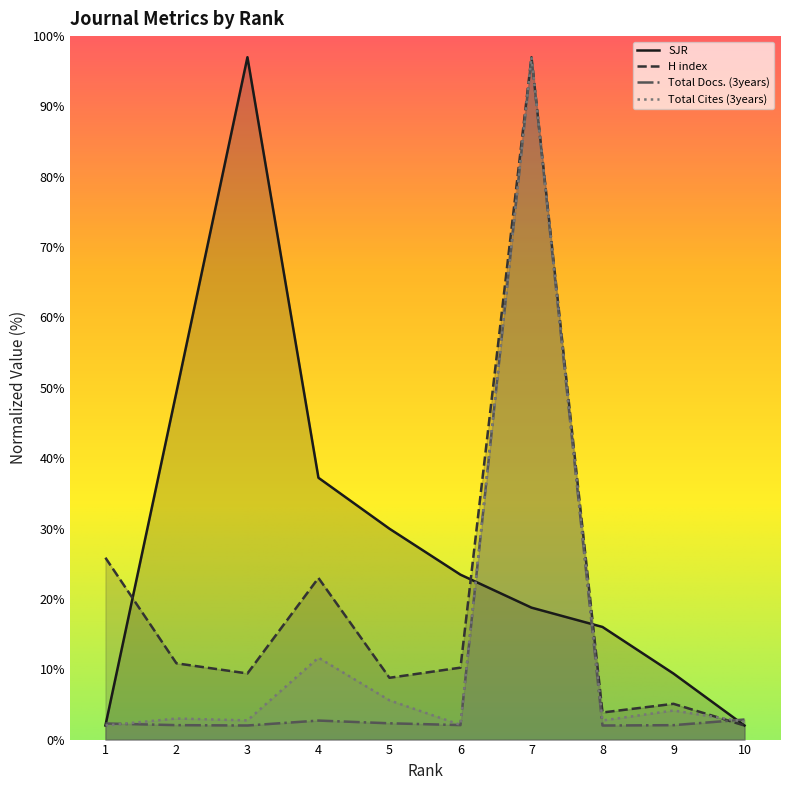

What is the difference between the Total Docs. (3years) values at 9 and 8?

0.1